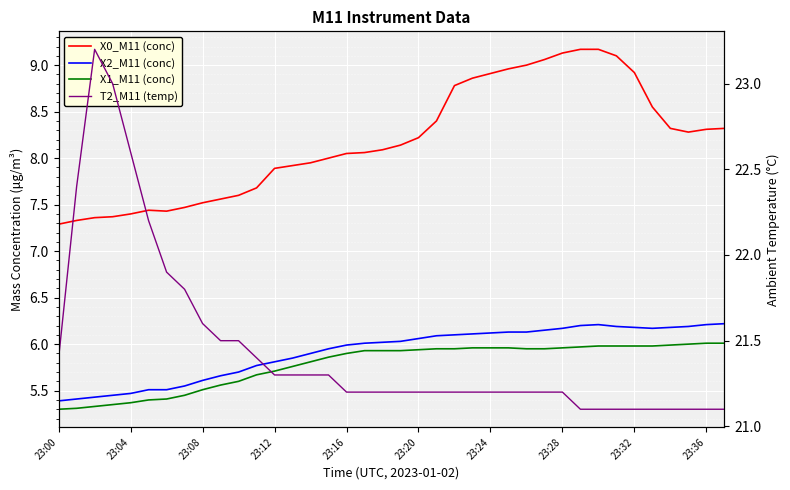

Where is X0_M11 (conc) nearest to the value 8?

15